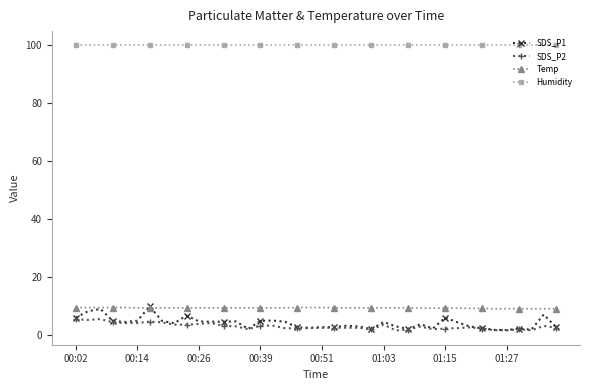

What is the value of the SDS_P2 point at the 10th from the left?

3.6